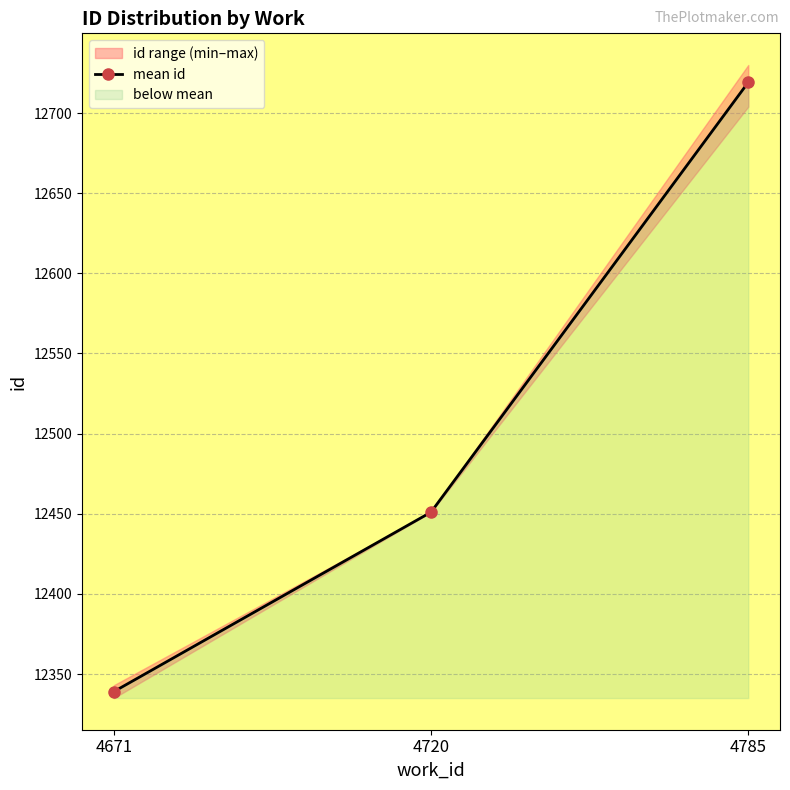

Does the chart have visible grid lines?

Yes